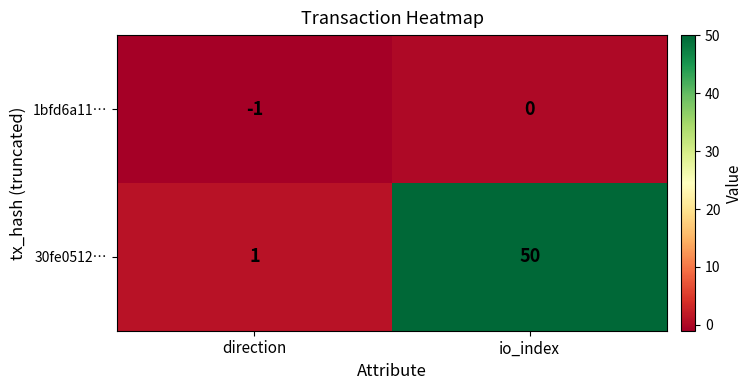

Between direction and io_index, which series saw the biggest shift?

30fe0512…